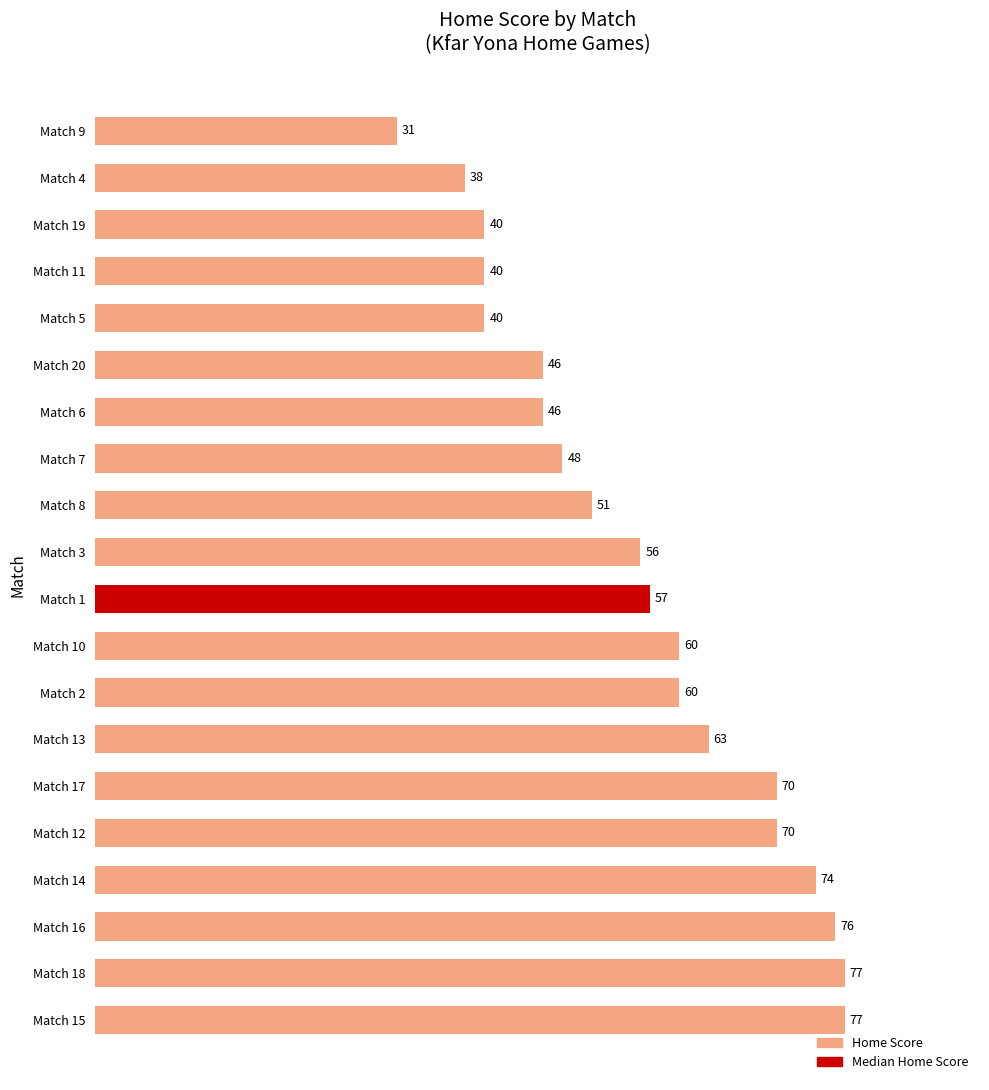

What is the difference between the maximum and minimum values?

46